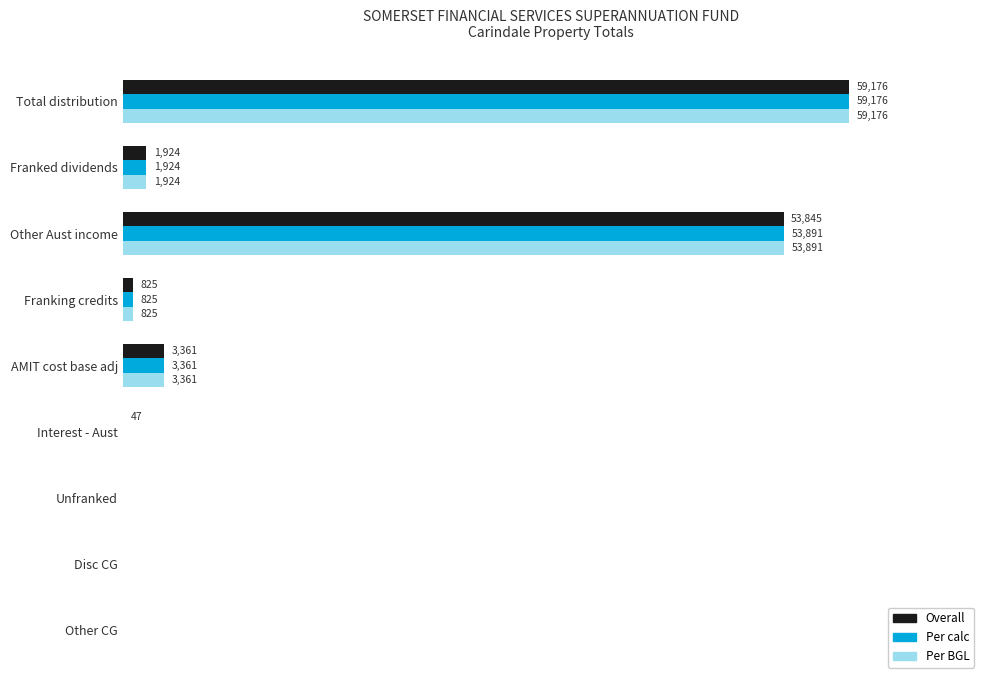

At which label does Per calc reach its peak?

Total distribution